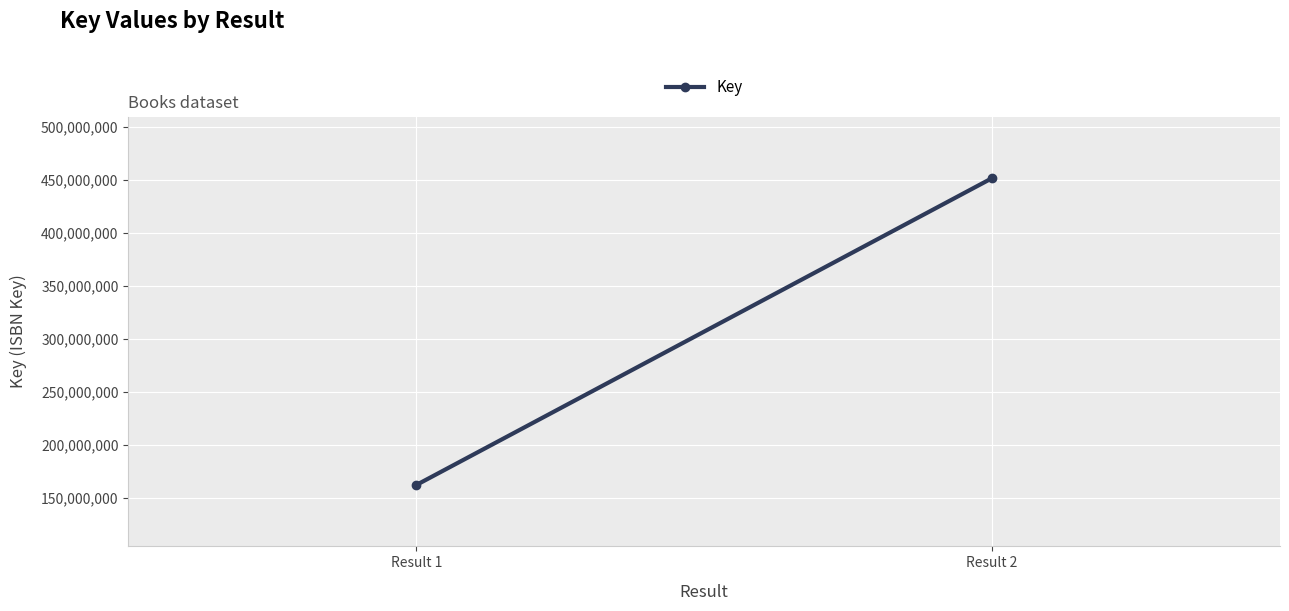

How many lines are shown in the chart?

1